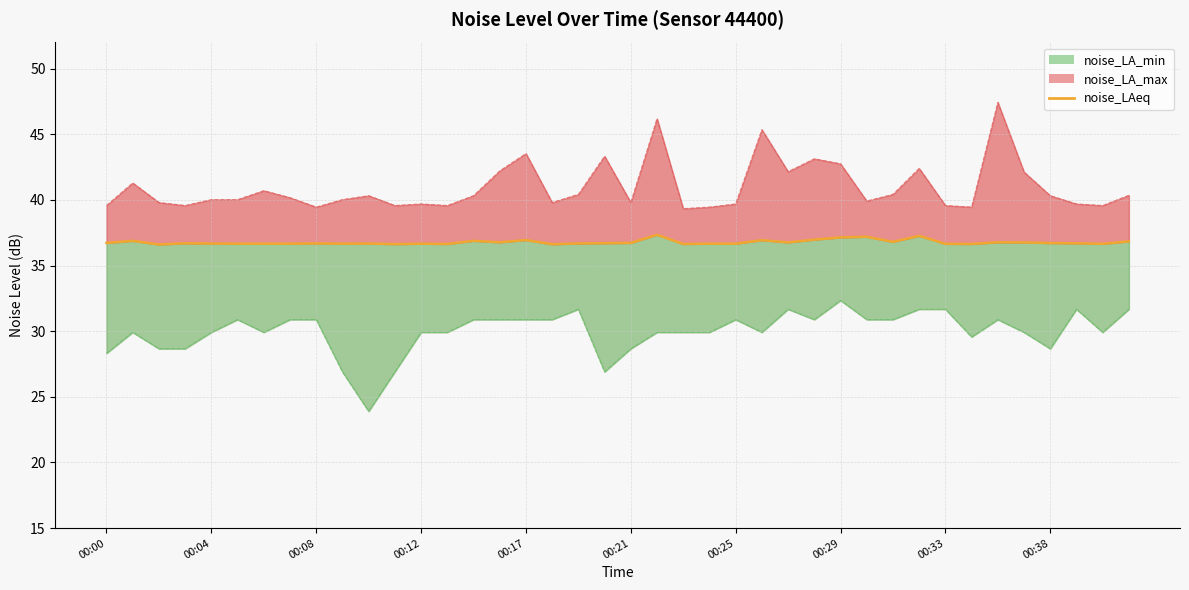

What position from the right is 00:38?

4